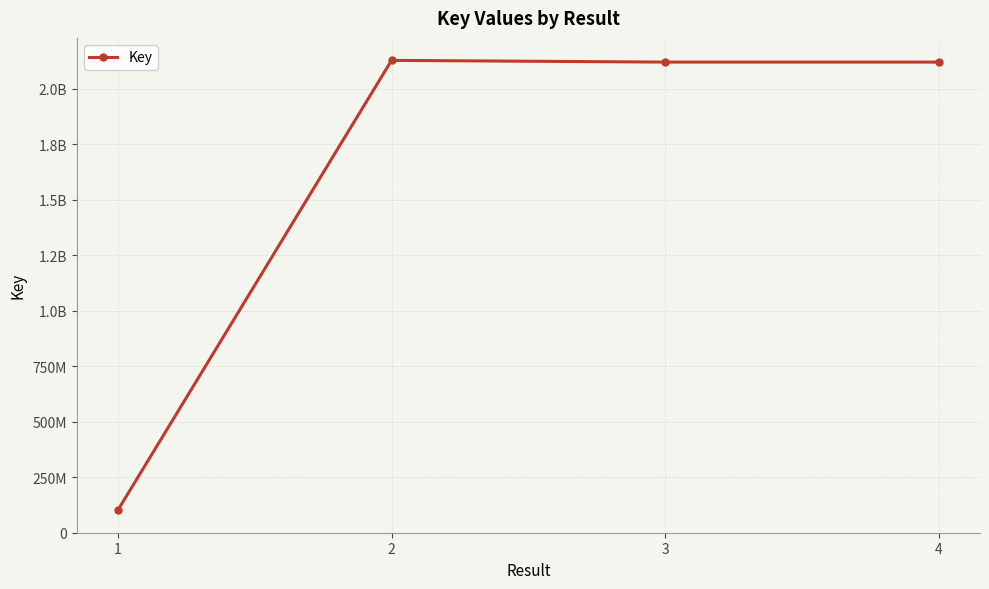

Reading left to right, list all the values displayed in this chart.

100768519	2128141638	2120384791	2120384949